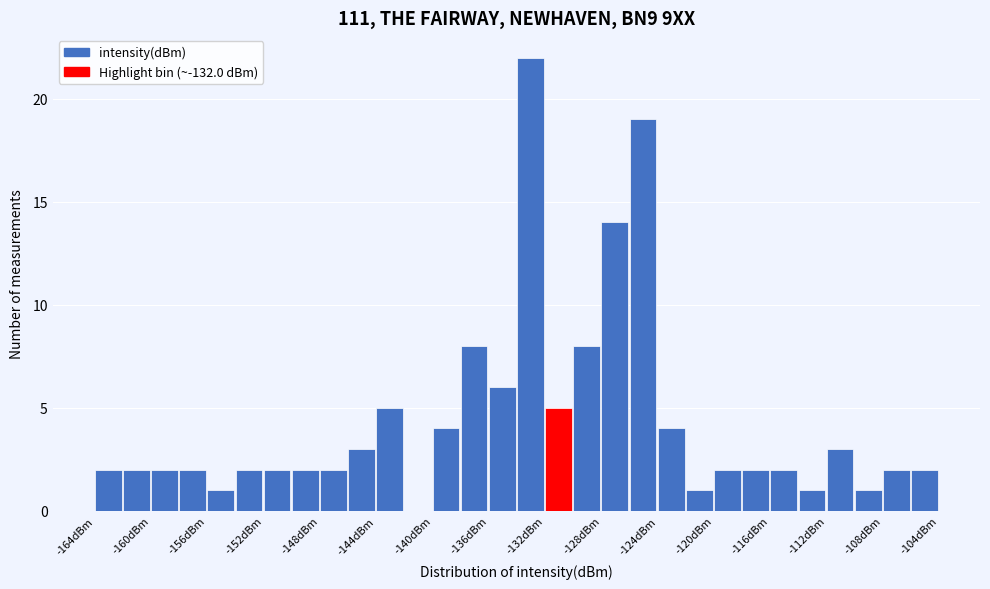

Which range on the x-axis has the tallest bar?

-134 to -132